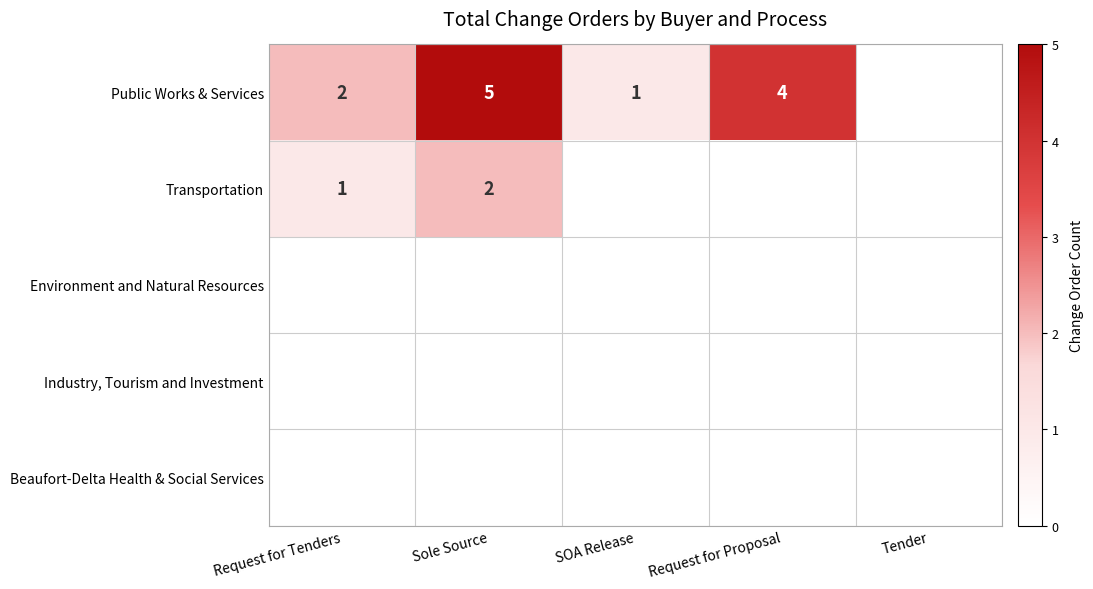

What is the difference between the row_0 values at SOA Release and Request for Tenders?

1